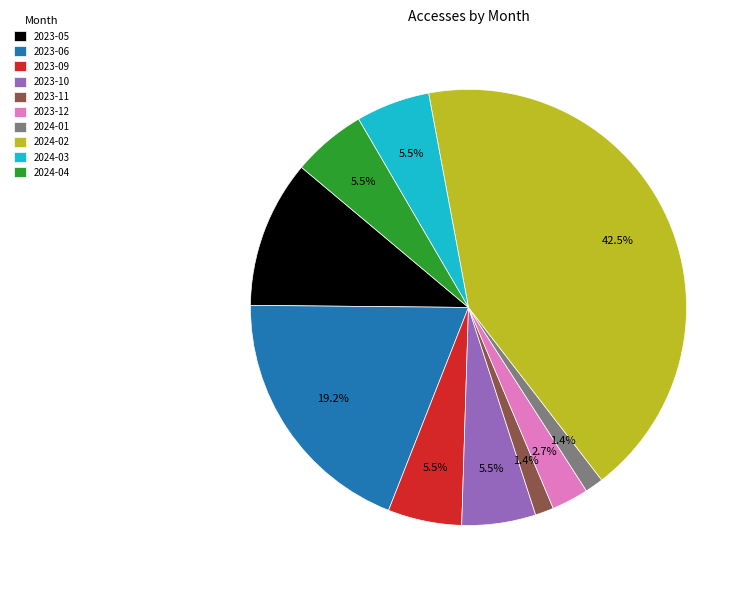

How much of the chart is everything except 2024-01?

98.6%